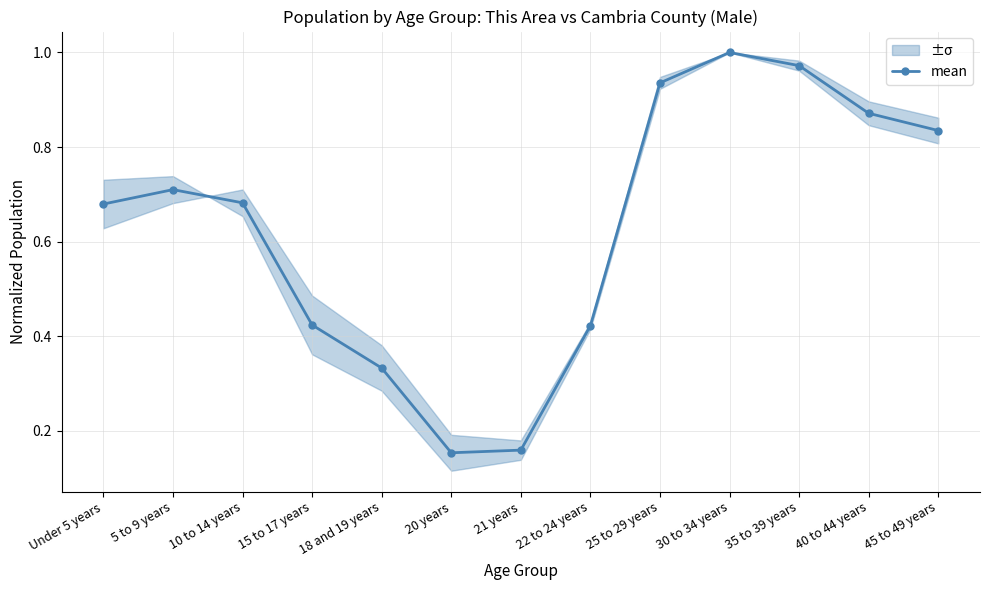

What is the difference between the values at 25 to 29 years and 40 to 44 years?

0.1